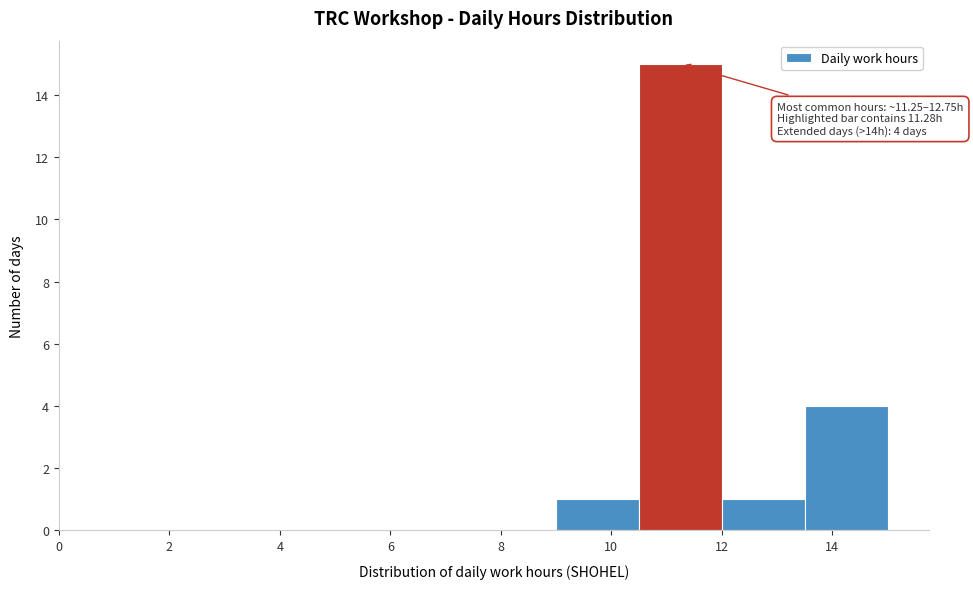

Which range on the x-axis has the tallest bar?

10.5 to 12.0